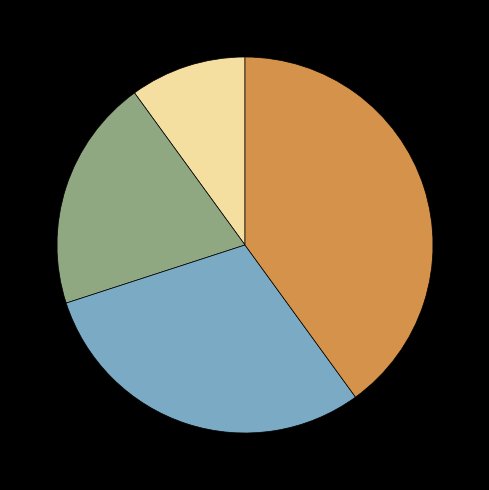

Does any single category account for the majority?

No